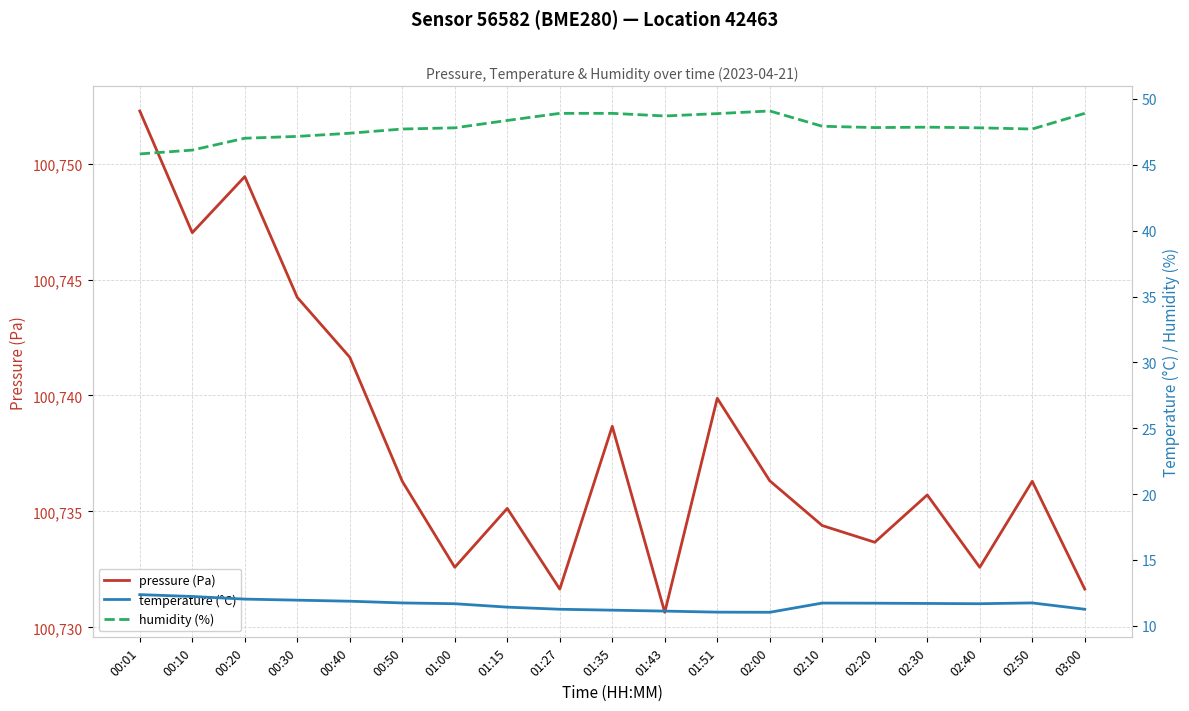

What is the sum of the humidity (%) values at 01:51 and 03:00?

97.8